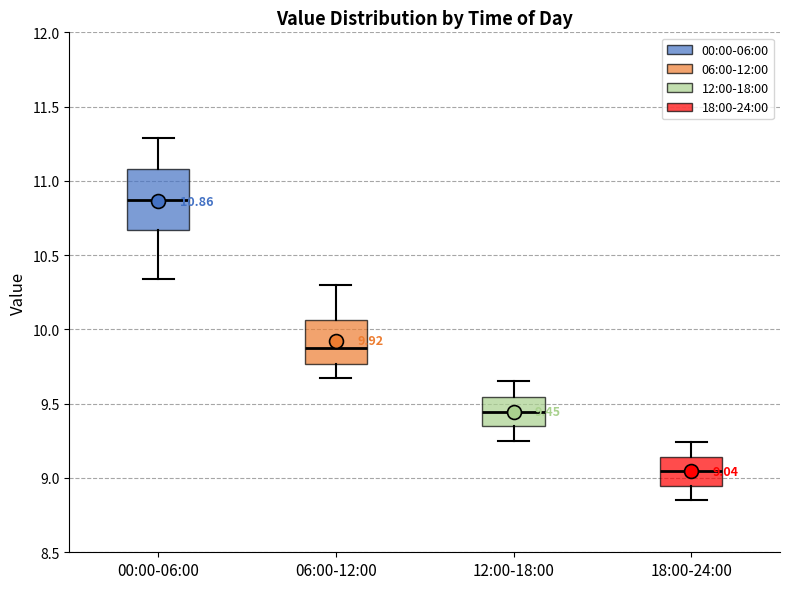

Which box's median line is the highest?

00:00-06:00